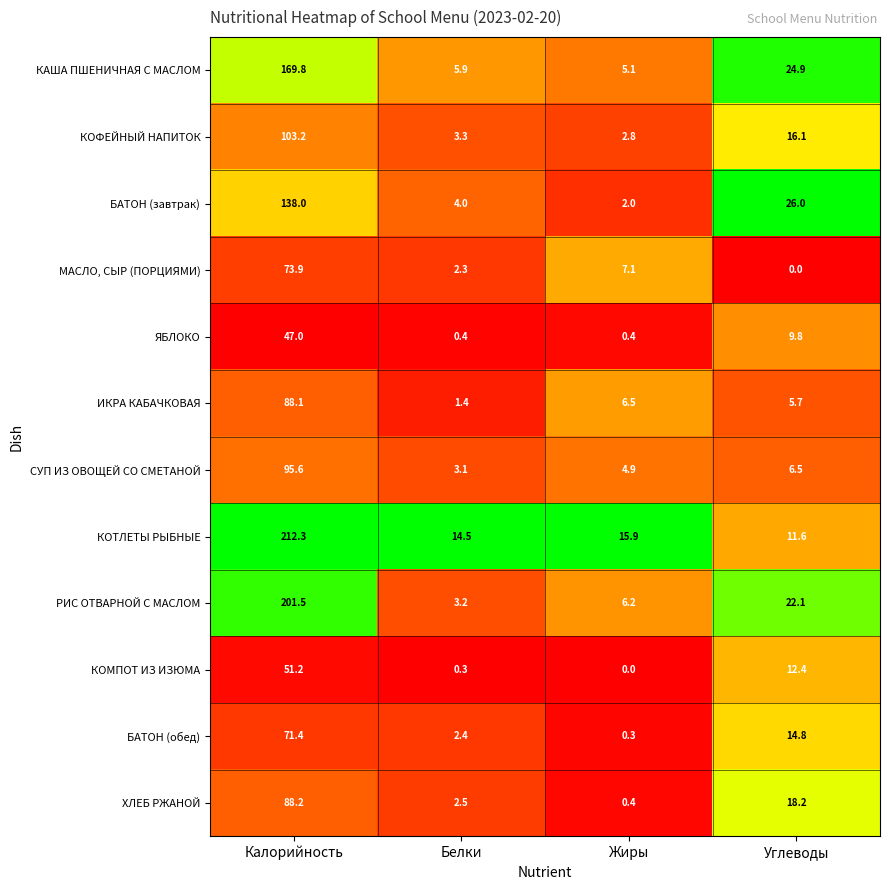

What is the sum of the ИКРА КАБАЧКОВАЯ values at Белки and Калорийность?

89.5